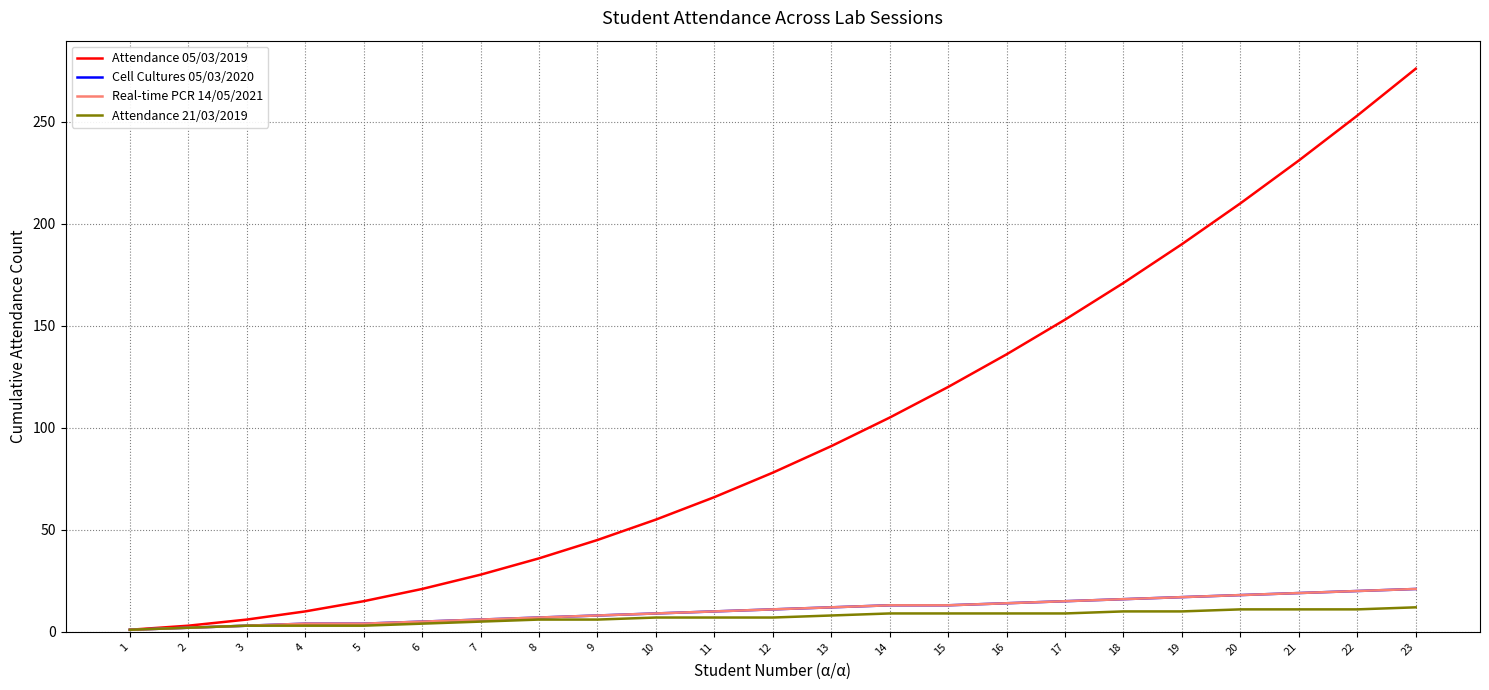

Does the chart display data point markers on the line(s)?

No